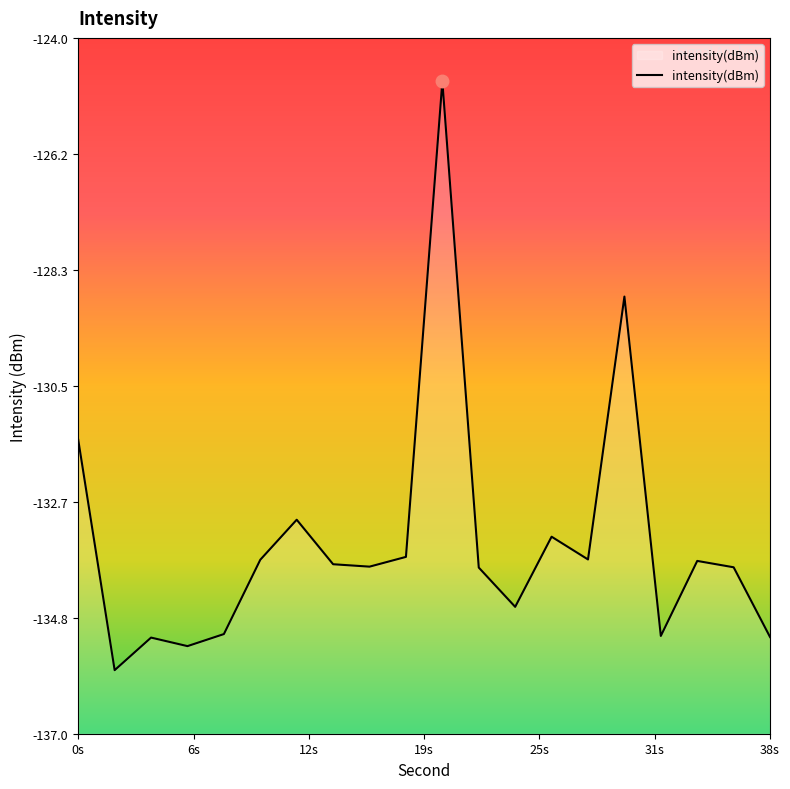

What is the difference between the maximum and minimum values?

11.0